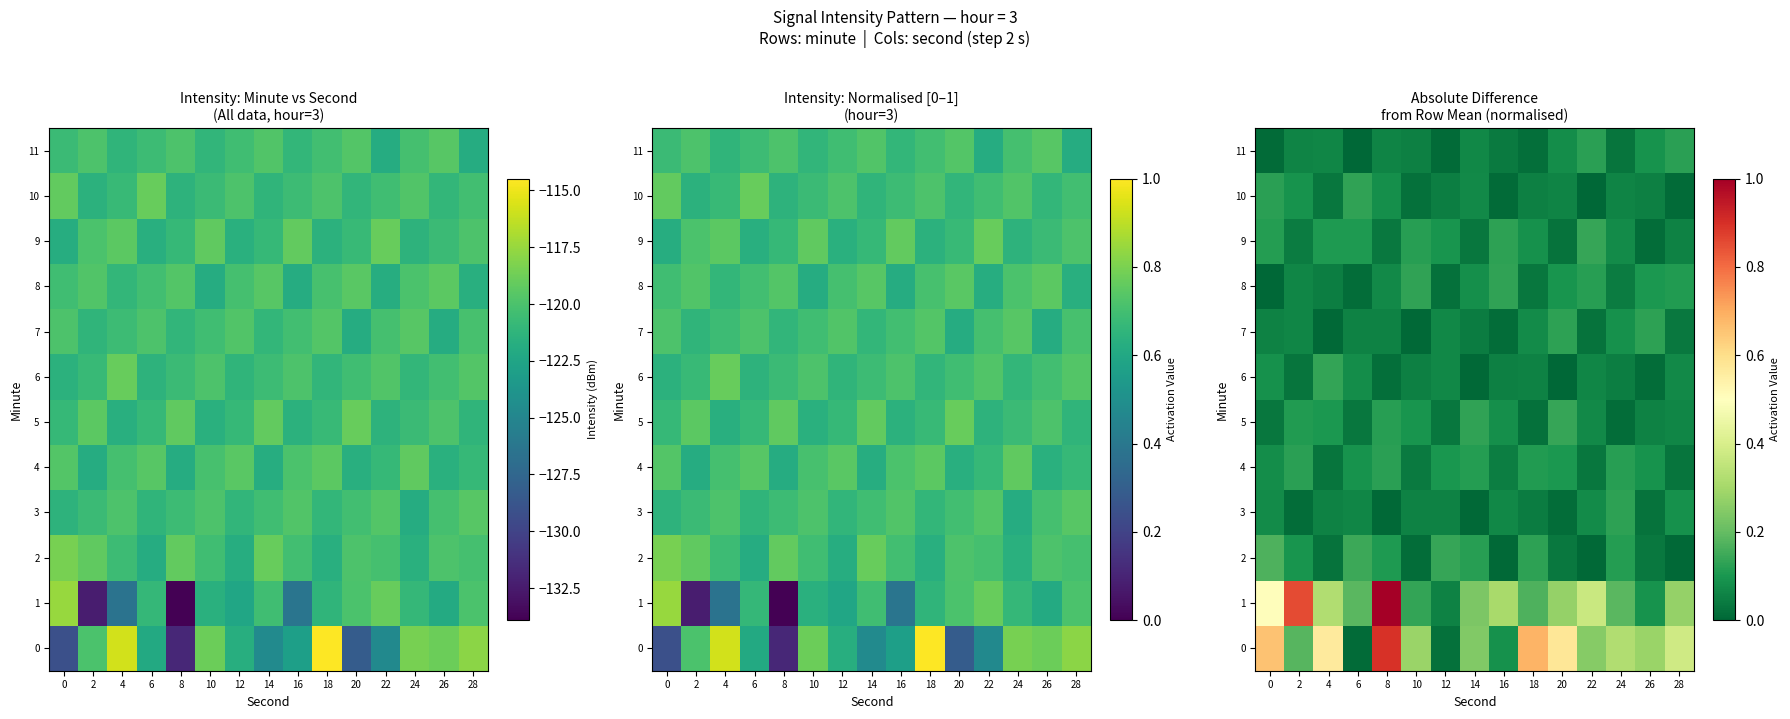

The value of 6 at 10 is 0.1. True or false?

True